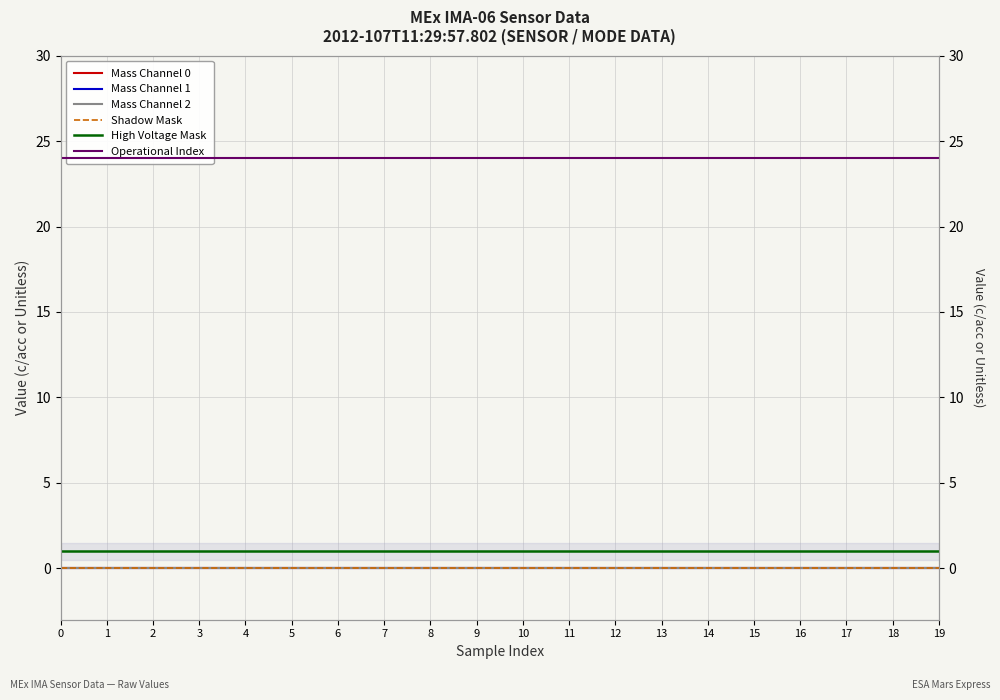

At 8, list the series in order from largest to smallest.

Operational Index, High Voltage Mask, Mass Channel 0, Mass Channel 1, Mass Channel 2, Shadow Mask